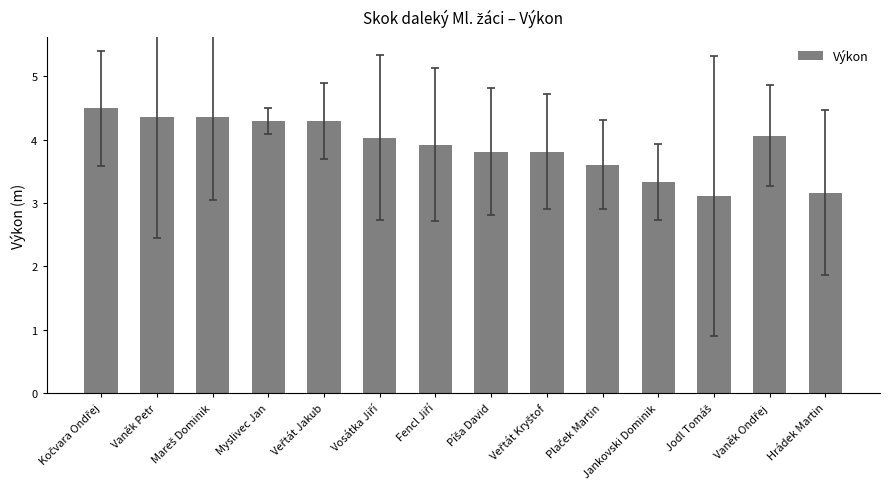

What is the label of the 14th bar from the left?

Hrádek Martin